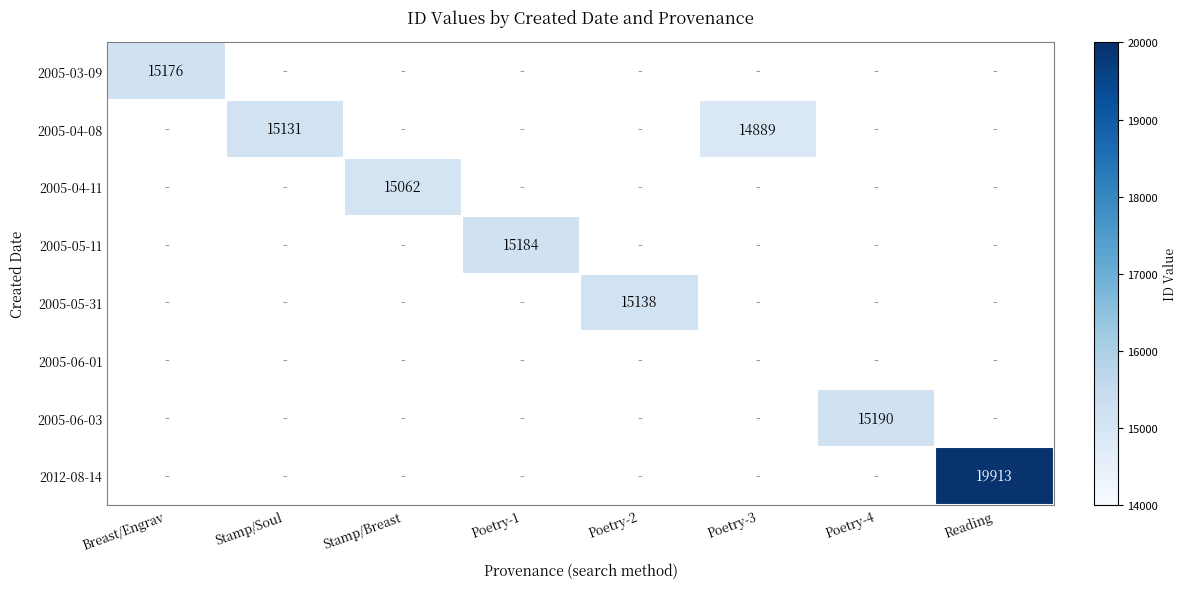

The value of 2005-05-31 at Poetry-2 is 15138. True or false?

True